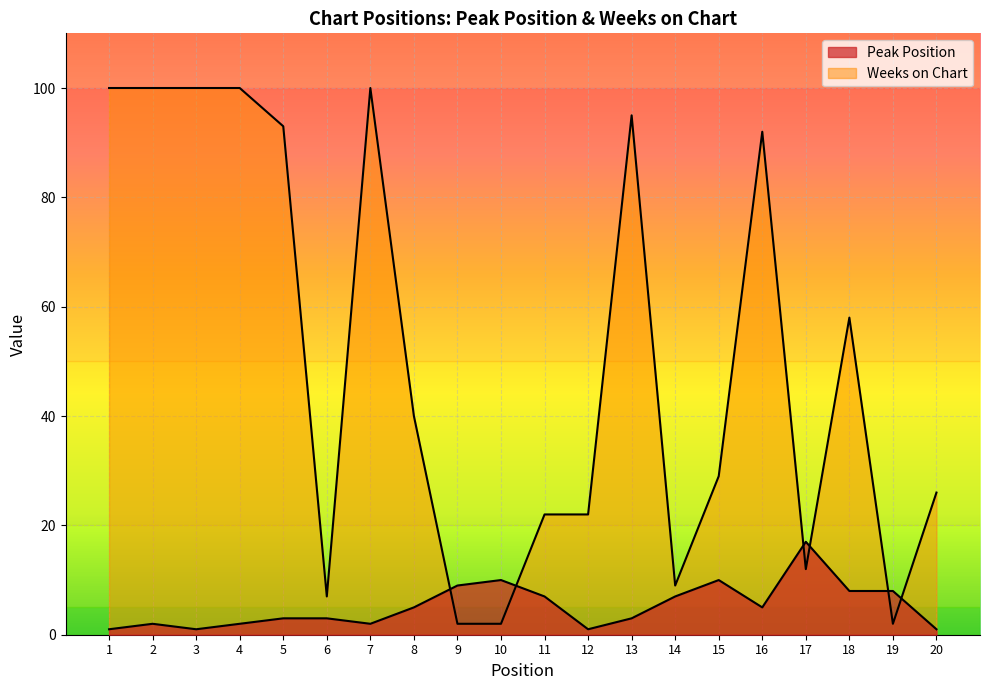

Is it true that Weeks on Chart equals 6 at 17?

False